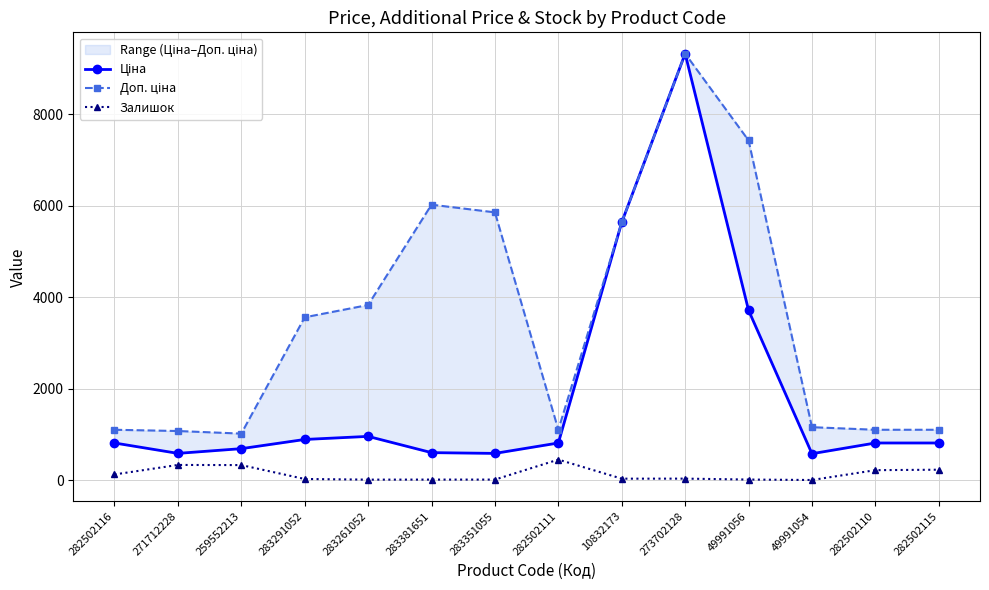

List the series in order of their overall mean, lowest first.

Залишок, Ціна, Доп. ціна